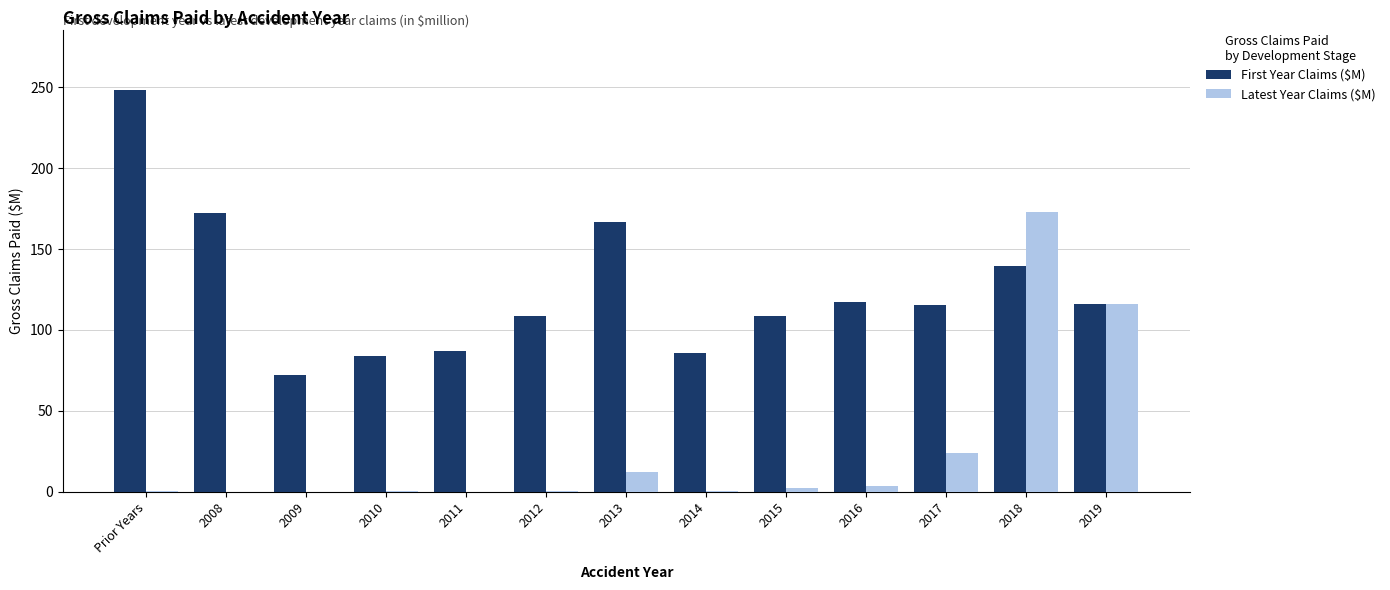

What is the greatest value displayed?

248.4